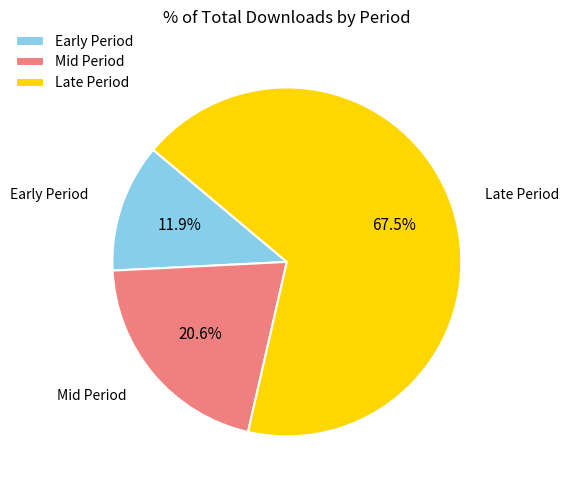

Which slice represents more than half of the pie?

Late Period